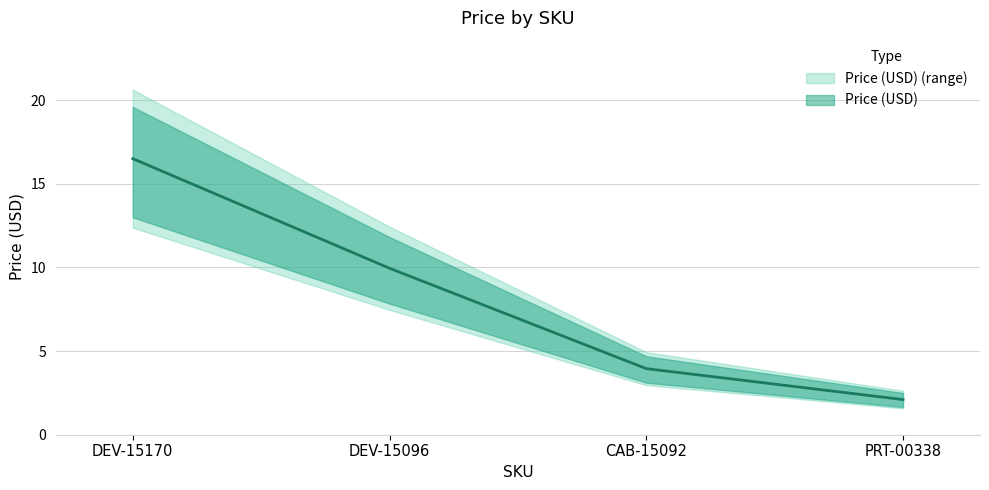

How many lines are shown in the chart?

1